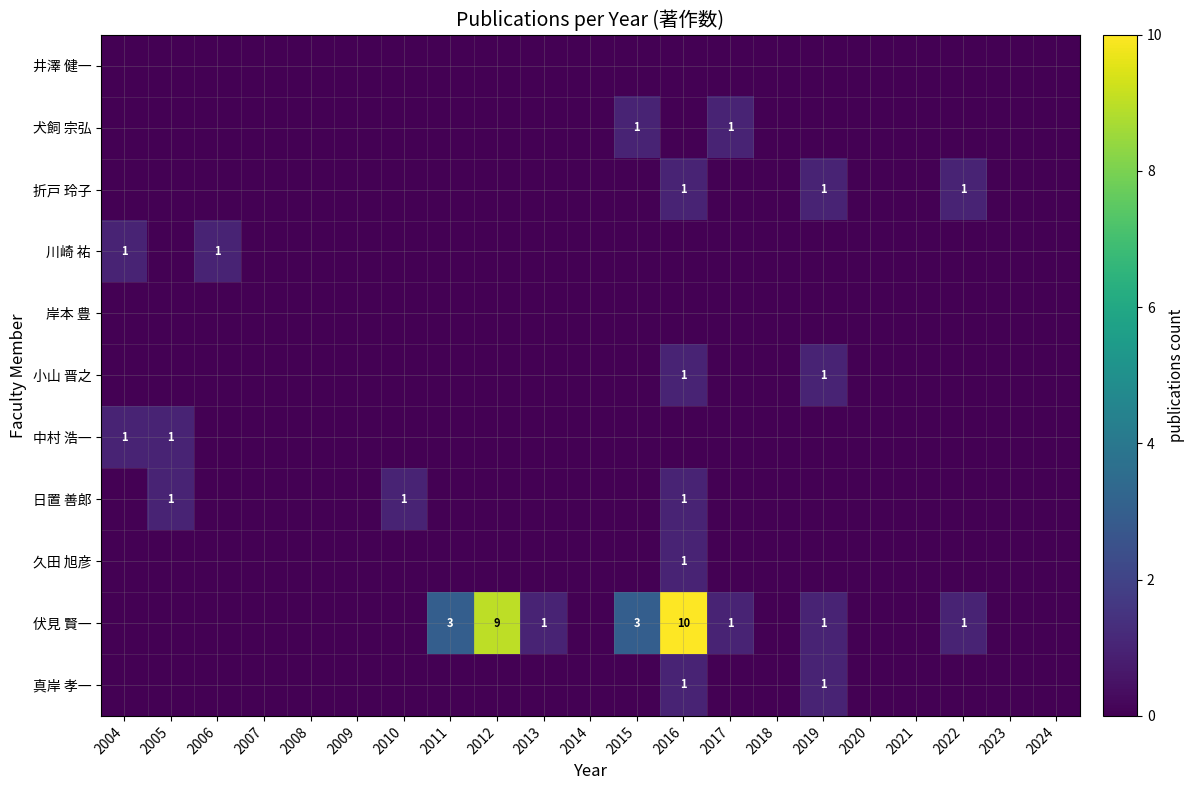

The value of 真岸 孝一 at 2021 is 0. True or false?

True